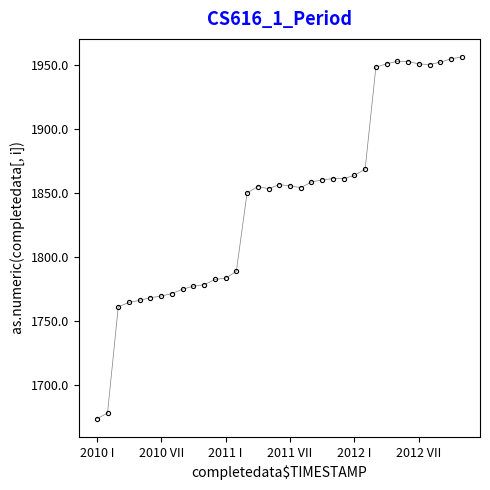

What is the value of the 14th point from the left?

1788.6